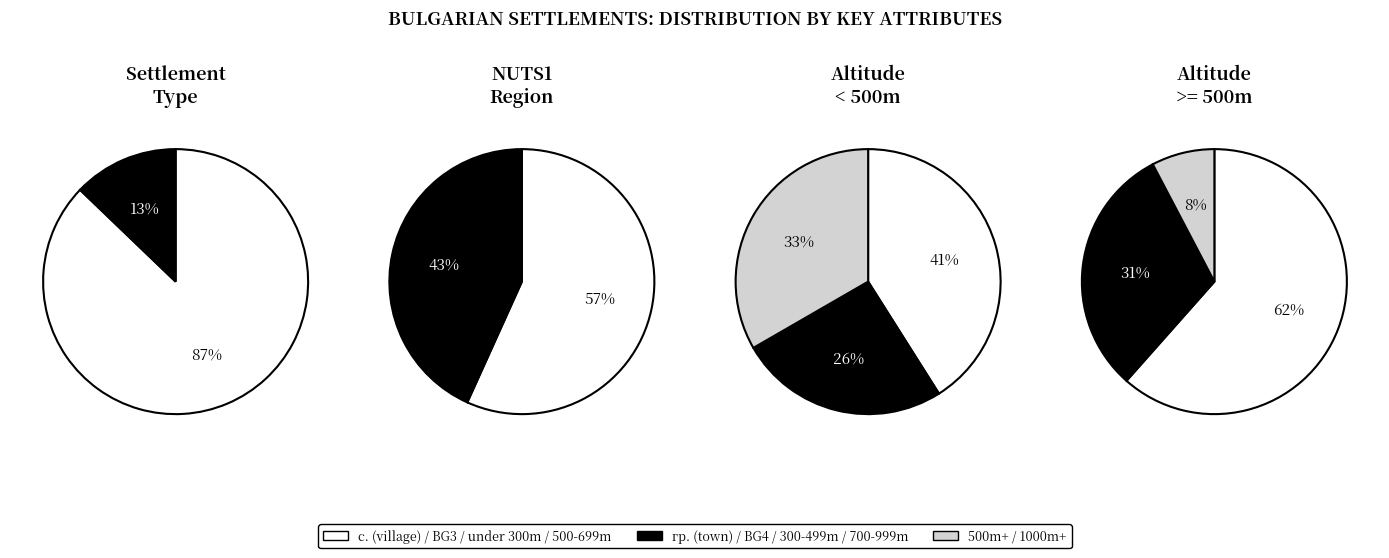

To the nearest percent, what is the difference between the largest and smallest slice percentages?

14%